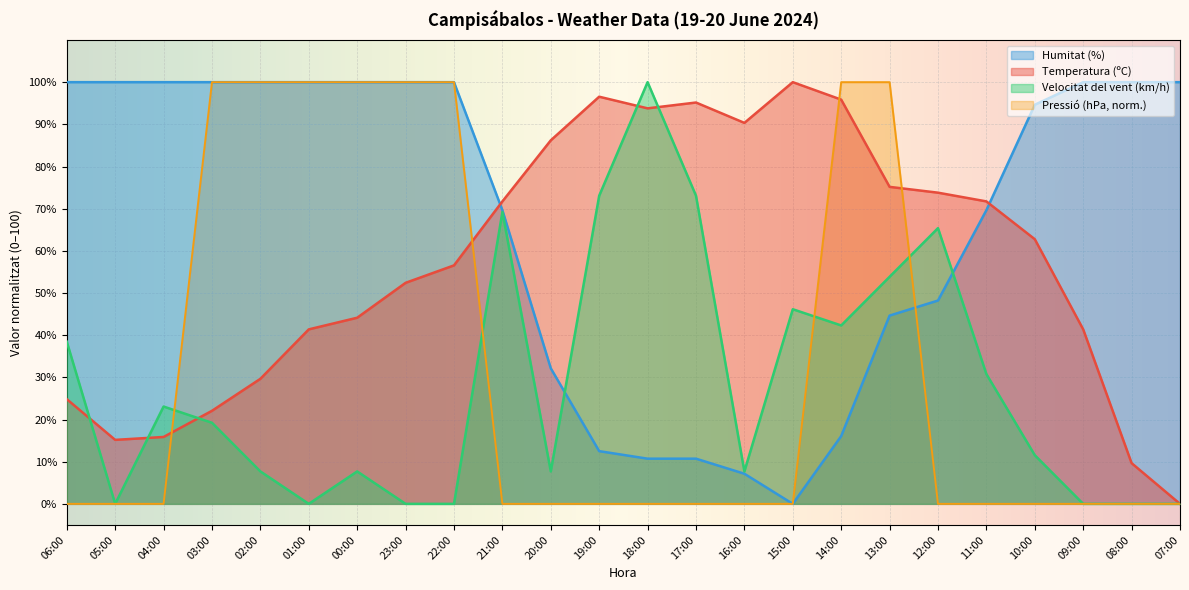

Reading right to left, transcribe all the data shown in this chart.

Temperatura (ºC): 0.0	9.7	41.4	62.8	71.7	73.8	75.2	95.9	100.0	90.3	95.2	93.8	96.6	86.2	71.7	56.6	52.4	44.1	41.4	29.7	22.1	15.9	15.2	24.8
Humitat (%): 100.0	100.0	100.0	94.6	69.6	48.2	44.6	16.1	0.0	7.1	10.7	10.7	12.5	32.1	69.6	100.0	100.0	100.0	100.0	100.0	100.0	100.0	100.0	100.0
Velocitat del vent (km/h): 0.0	0.0	0.0	11.5	30.8	65.4	53.8	42.3	46.2	7.7	73.1	100.0	73.1	7.7	69.2	0.0	0.0	7.7	0.0	7.7	19.2	23.1	0.0	38.5
Pressió (hPa): 0.0	0.0	0.0	0.0	0.0	0.0	100.0	100.0	0.0	0.0	0.0	0.0	0.0	0.0	0.0	100.0	100.0	100.0	100.0	100.0	100.0	0.0	0.0	0.0